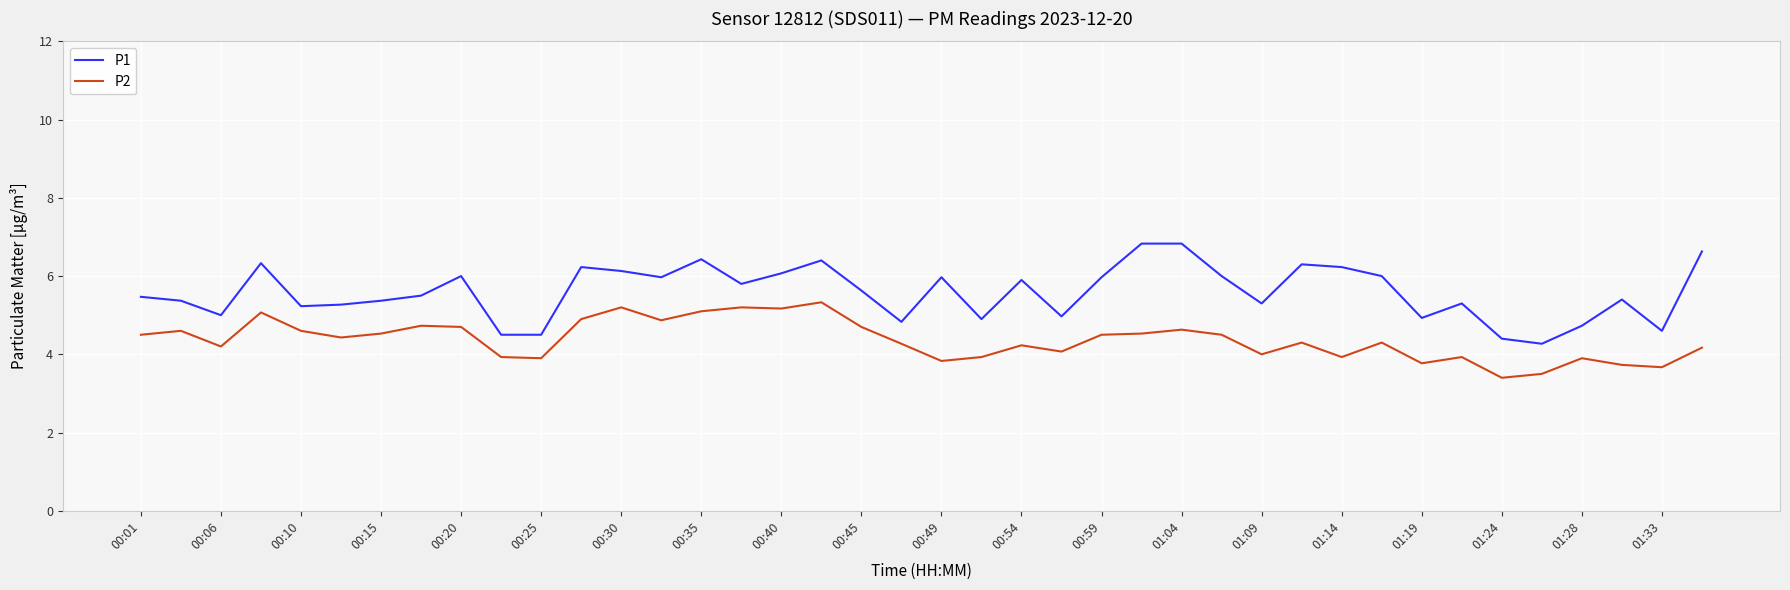

True or false: P2 and P1 intersect in this chart.

False